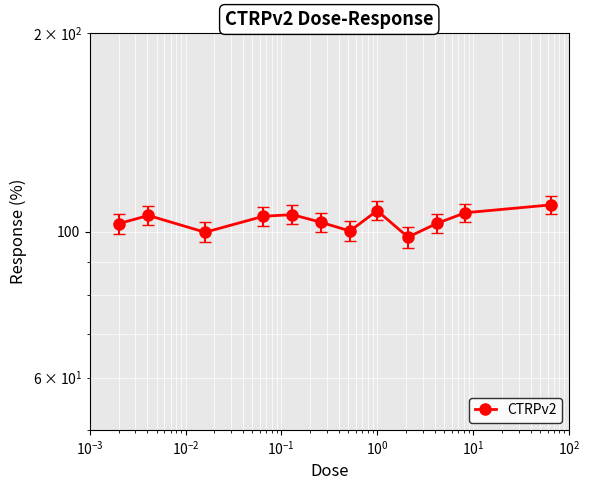

What is the average value?

104.1